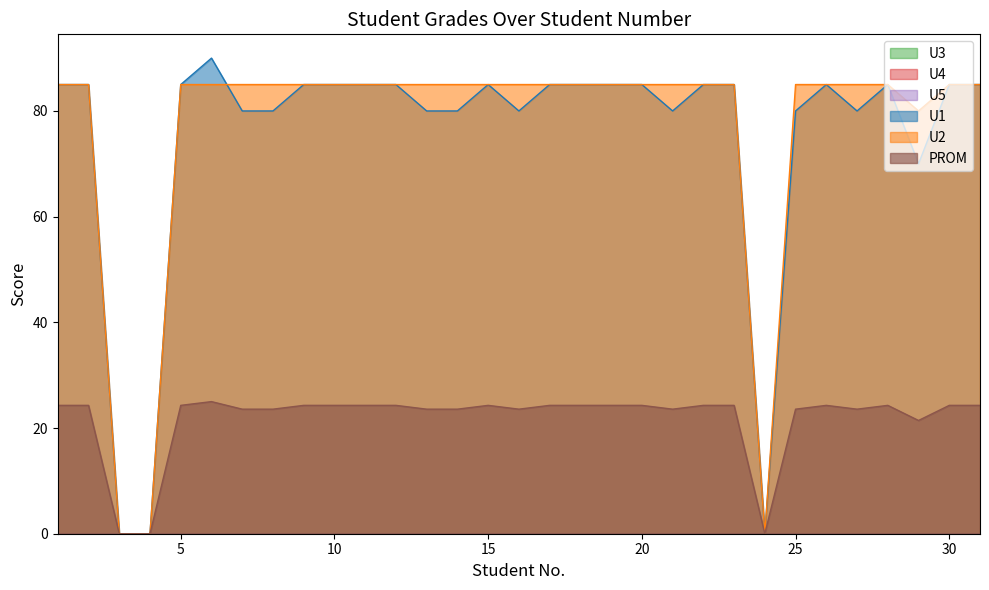

True or false: U1 has a value of 17.6 at 20.

False